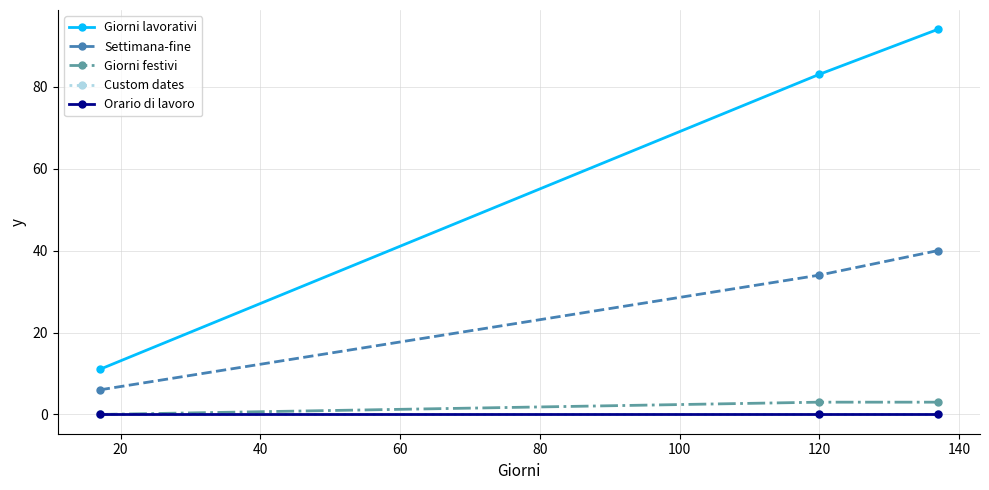

Does the chart have visible grid lines?

Yes